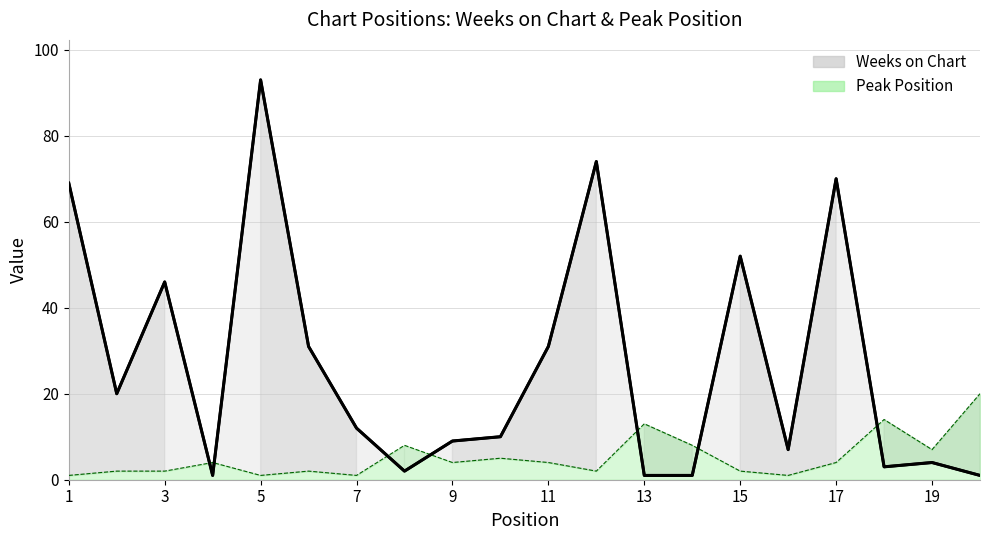

Reading left to right, extract all data points from this chart.

Weeks on Chart: 1=69	2=20	3=46	4=1	5=93	6=31	7=12	8=2	9=9	10=10	11=31	12=74	13=1	14=1	15=52	16=7	17=70	18=3	19=4	20=1
Peak Position: 1=1	2=2	3=2	4=4	5=1	6=2	7=1	8=8	9=4	10=5	11=4	12=2	13=13	14=8	15=2	16=1	17=4	18=14	19=7	20=20